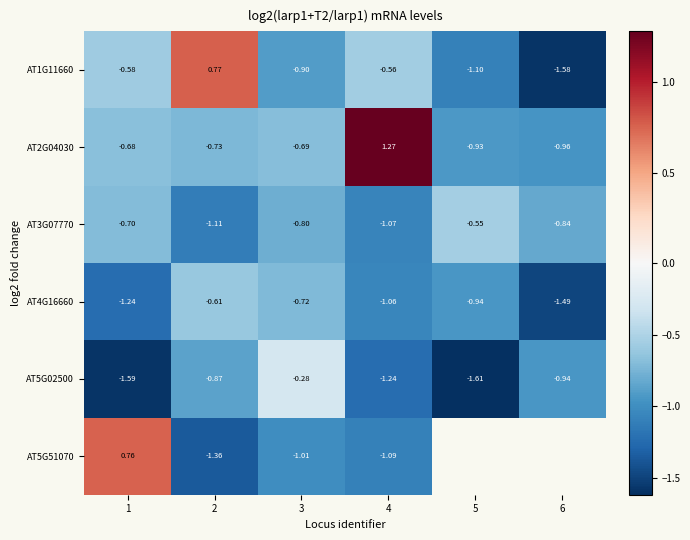

What is the sum of the AT1G11660 values at 3 and 6?

-2.5